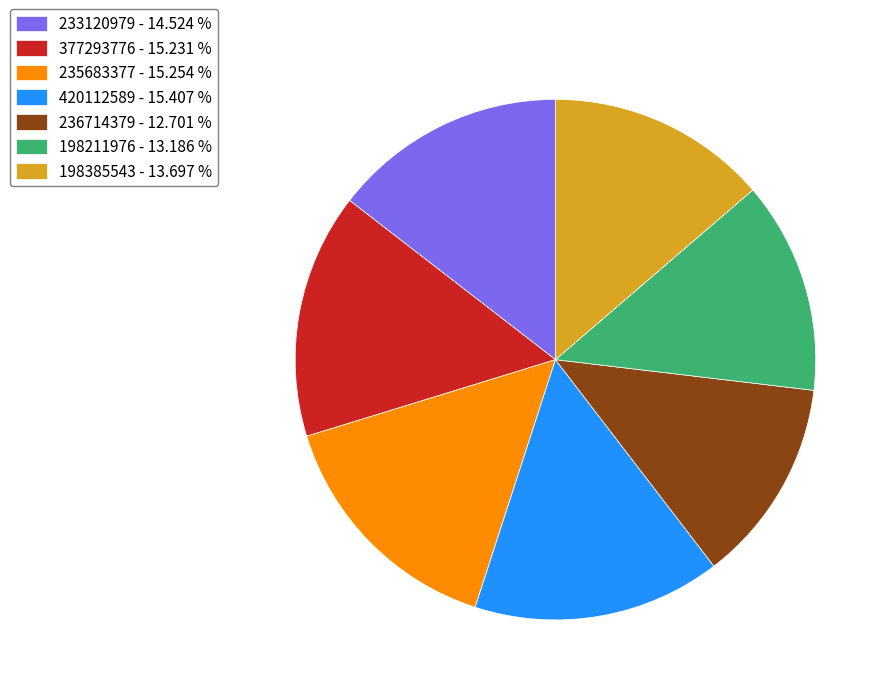

True or false: 377293776 accounts for 6% of the total.

False